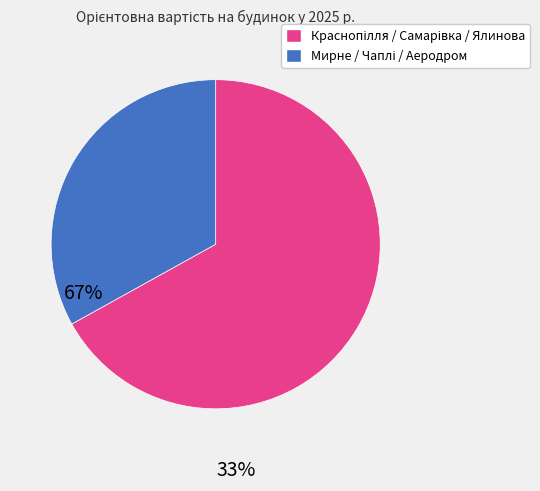

Is there a majority slice in this chart?

Yes